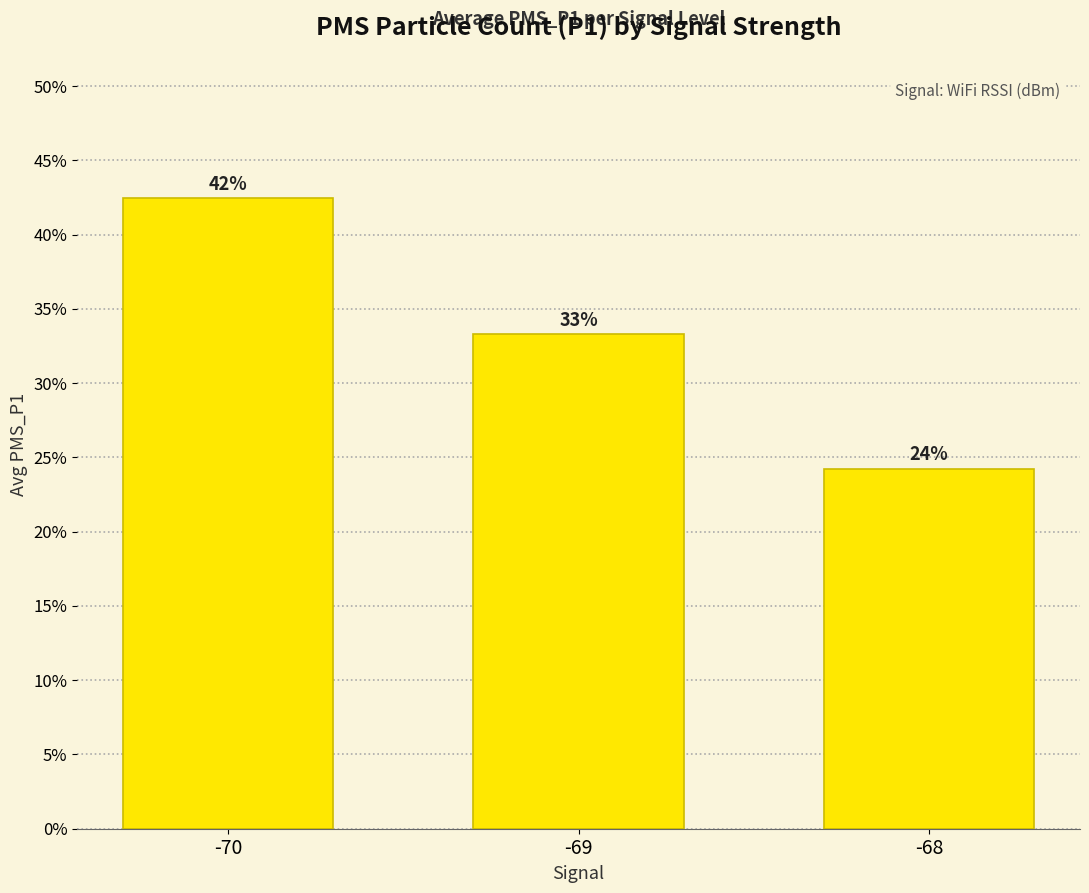

Are the bars horizontal?

No